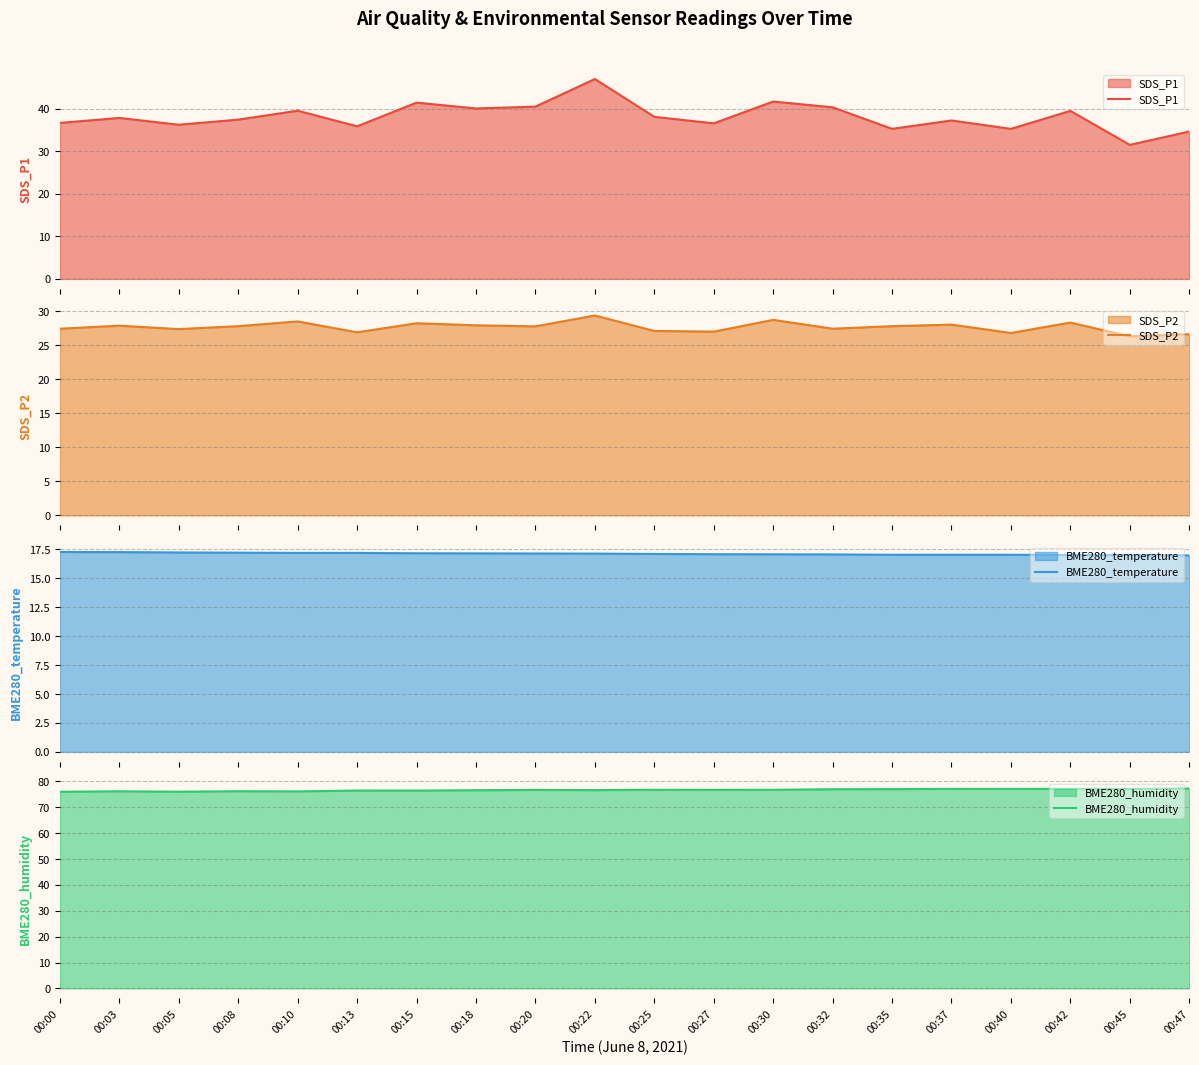

Reading right to left, extract all data points from this chart.

SDS_P1: 34.7	31.5	39.5	35.3	37.3	35.3	40.4	41.7	36.6	38.1	47.0	40.5	40.1	41.5	35.9	39.6	37.5	36.3	37.9	36.7
SDS_P2: 26.6	26.3	28.3	26.8	28.0	27.8	27.4	28.7	27.0	27.1	29.4	27.8	27.9	28.2	26.9	28.5	27.8	27.4	27.9	27.4
BME280_temperature: 17.0	17.0	17.0	17.0	17.0	17.0	17.1	17.1	17.1	17.1	17.1	17.1	17.2	17.2	17.2	17.2	17.2	17.2	17.3	17.3
BME280_humidity: 77.3	77.1	77.2	77.1	77.1	77.0	77.0	76.8	76.8	76.8	76.7	76.7	76.6	76.5	76.5	76.2	76.2	76.0	76.2	76.0